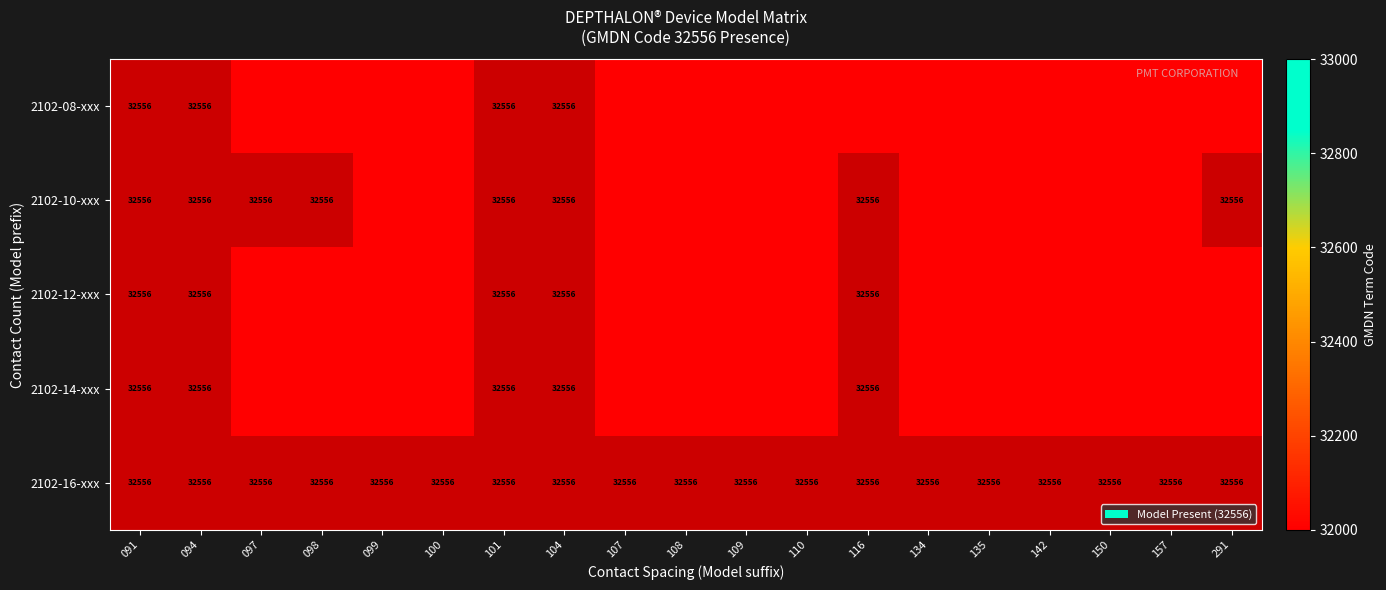

What value does the 2102-16-xxx series have at 135?

32556